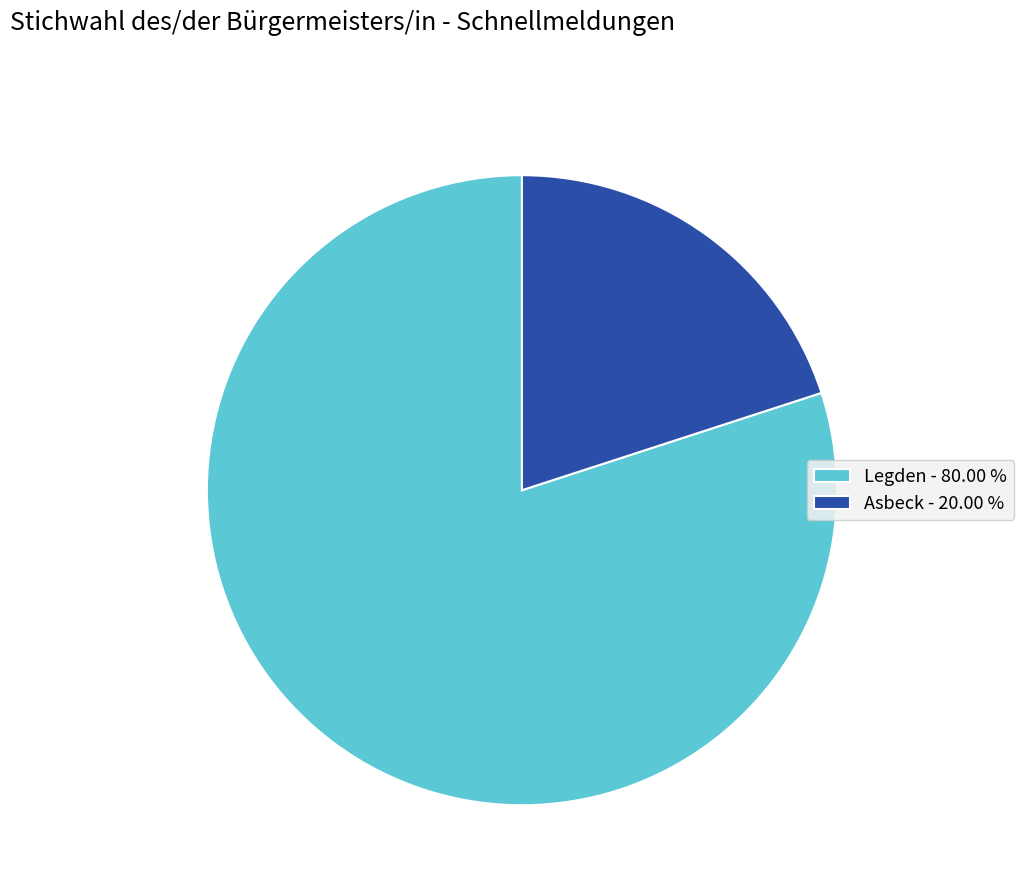

Is there any slice that represents more than half of the pie?

Yes